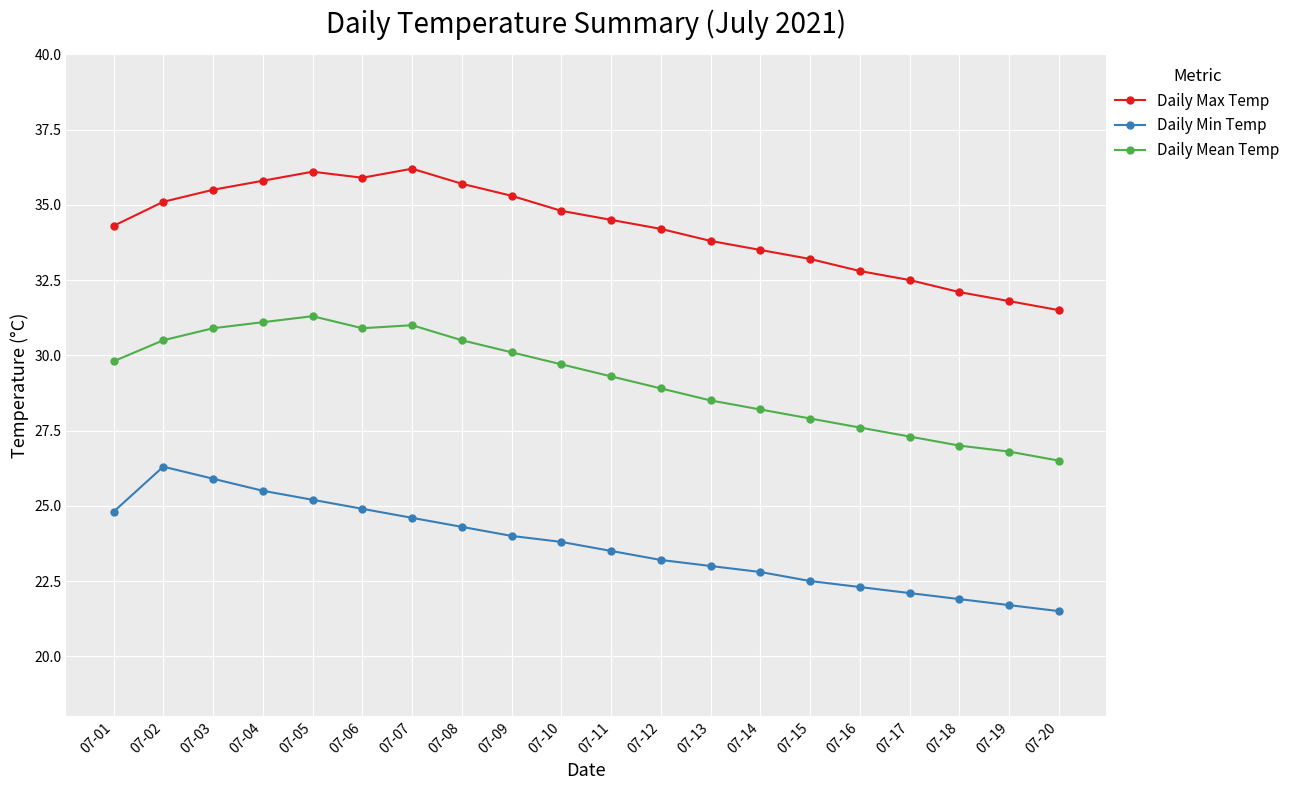

At which label does Daily Mean Temp reach its minimum?

07-20